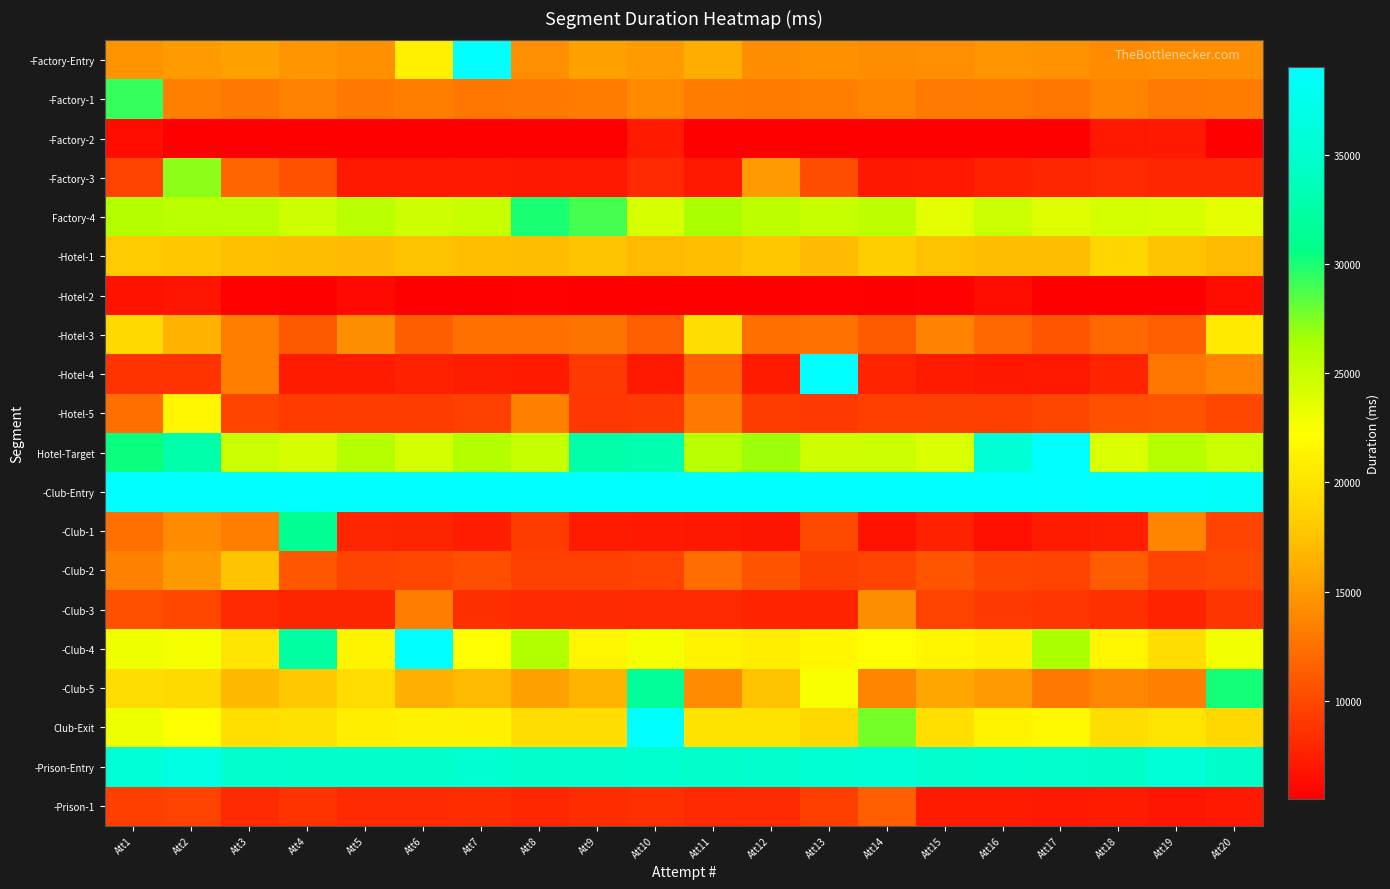

What is the difference between the highest and lowest values at Att8?

34979